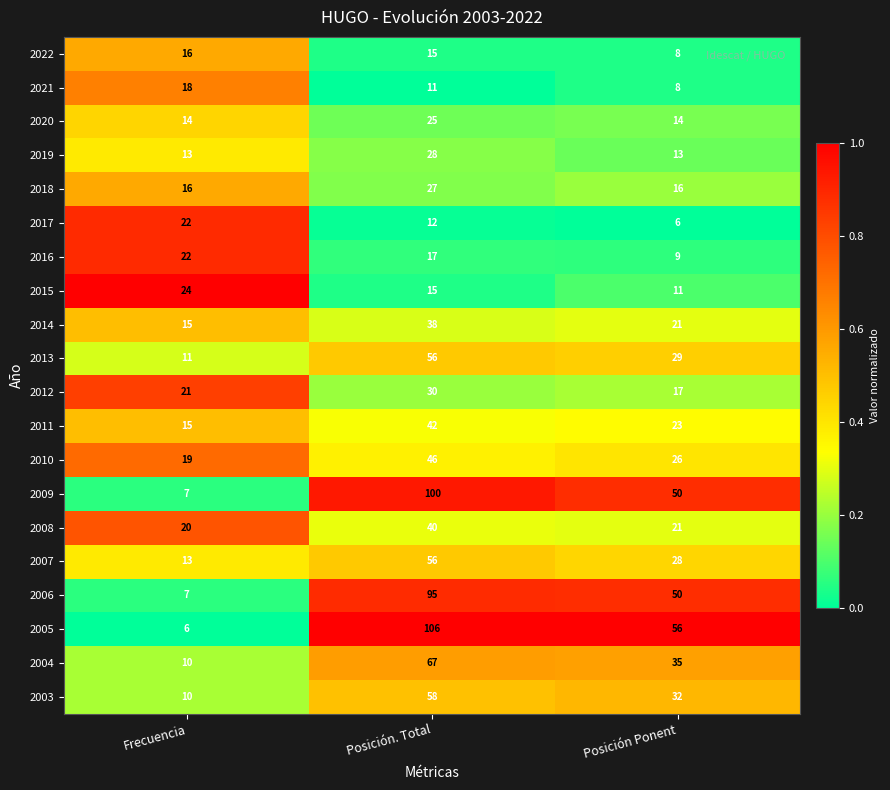

At which category is the sum across all series the highest?

Posición. Total